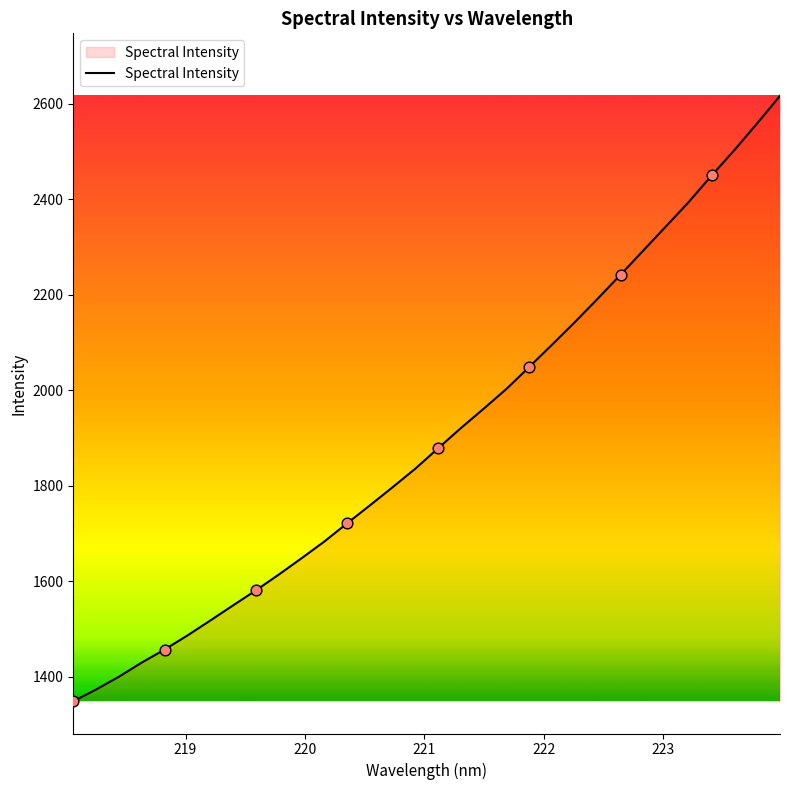

What is the greatest value displayed?

2616.8